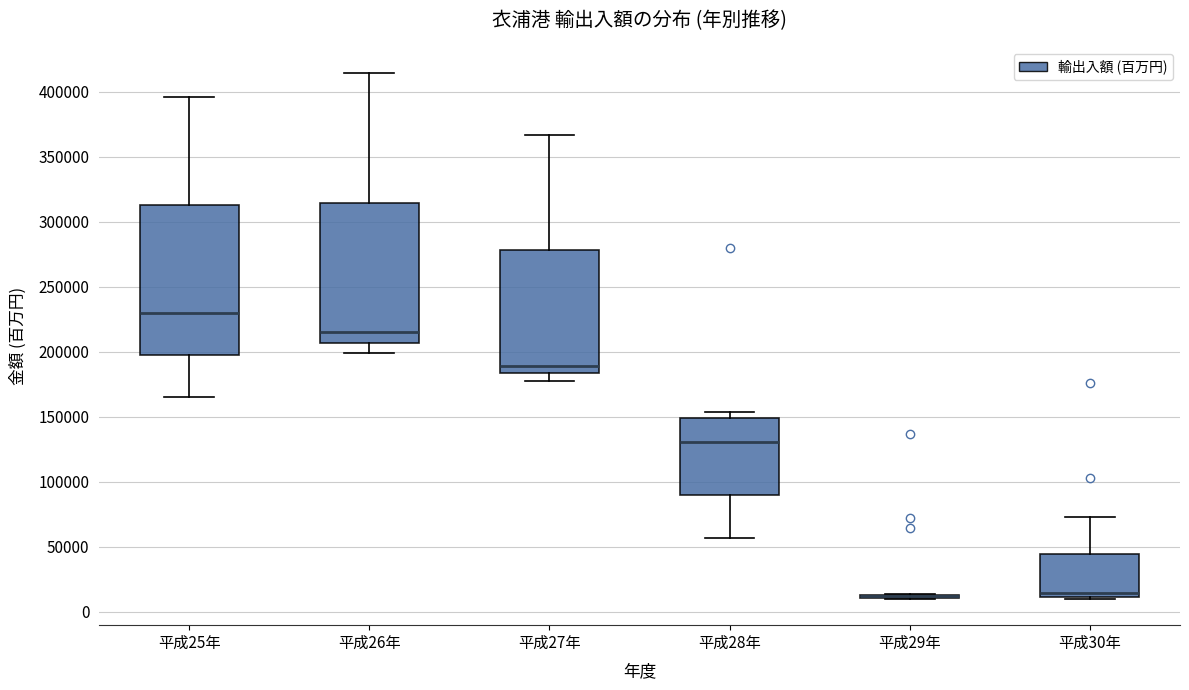

Comparing the boxes themselves (not the whiskers), which one is the tallest?

平成25年